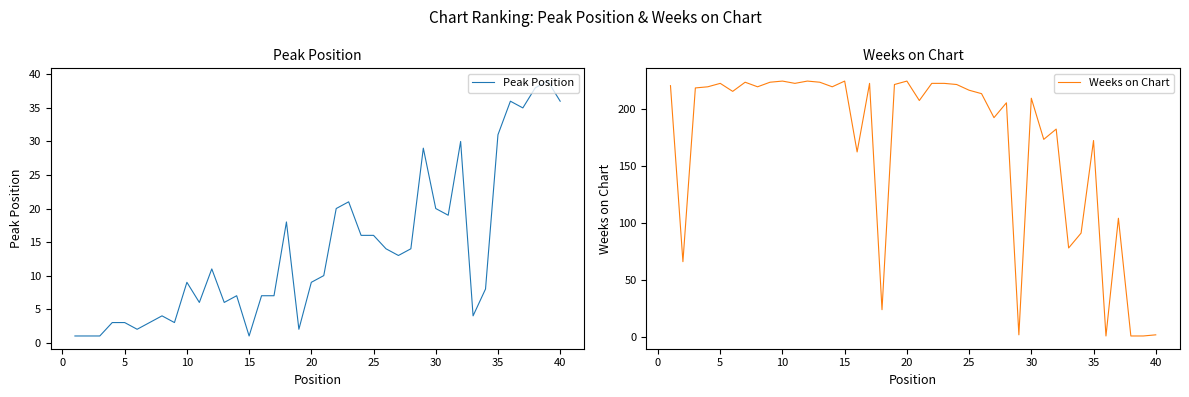

The Peak Position series shows 4 at 10. True or false?

False